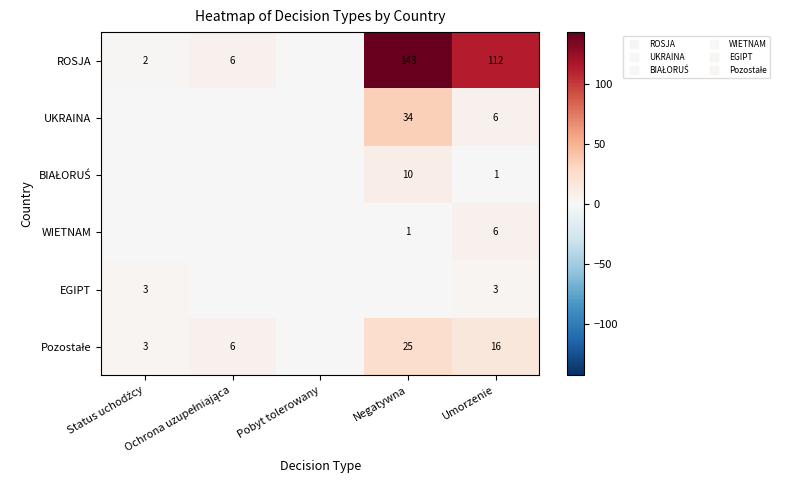

Is it true that UKRAINA equals 0 at Pobyt tolerowany?

True